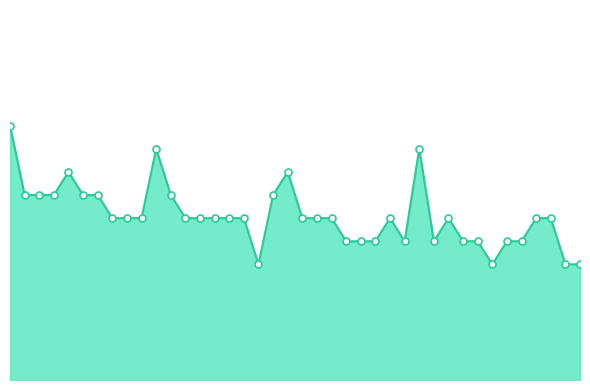

Is this an area chart (filled region under the line)?

Yes